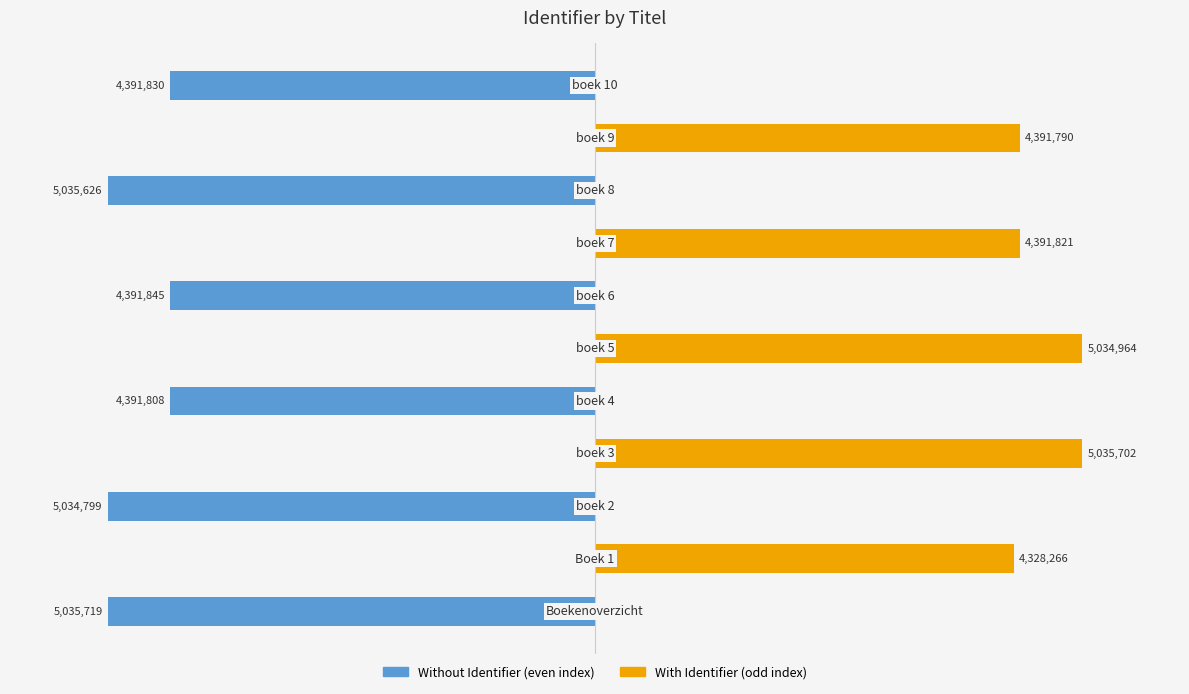

The With Identifier (odd) series shows 0.0 at 8. True or false?

True